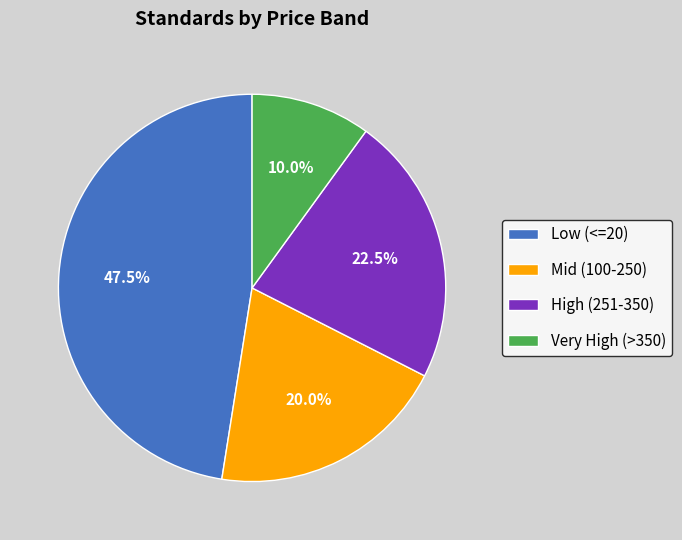

Between Mid (100-250) and High (251-350), which is larger?

High (251-350)